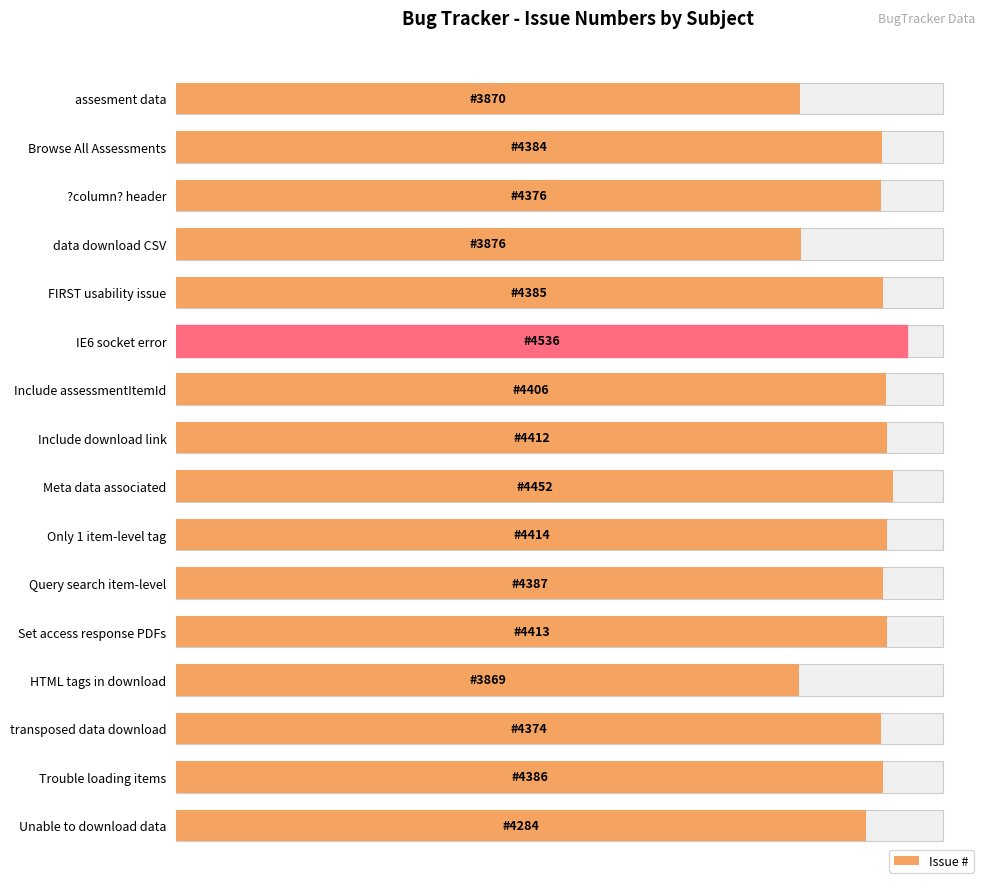

Reading right to left, transcribe all the data shown in this chart.

4284	4386	4374	3869	4413	4387	4414	4452	4412	4406	4536	4385	3876	4376	4384	3870